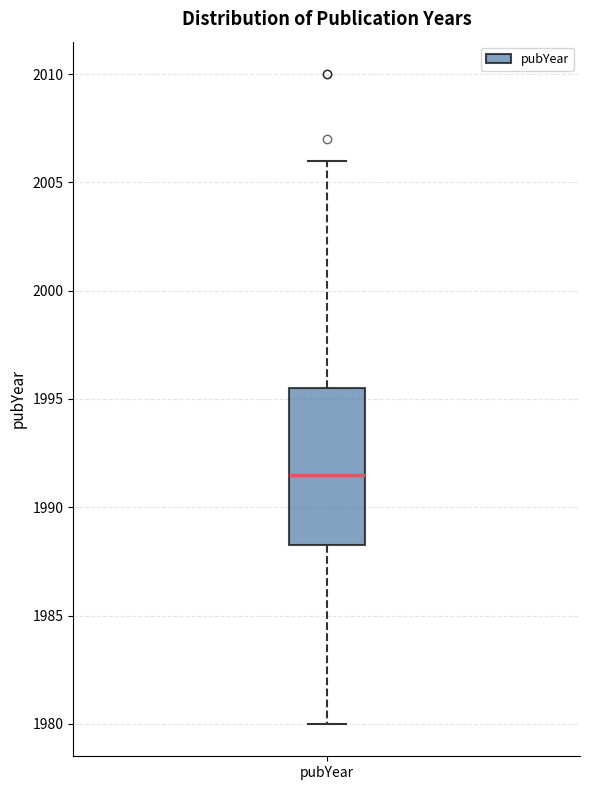

Transcribe this box plot: give where the median line is, the range the box spans, and where the two whiskers end, as read against the y-axis. The values are not printed on the chart, so give them approximately, as read against the axis.

median 1991.5, box 1988.5 to 1995.5, whiskers 1980.0 to 2006.0